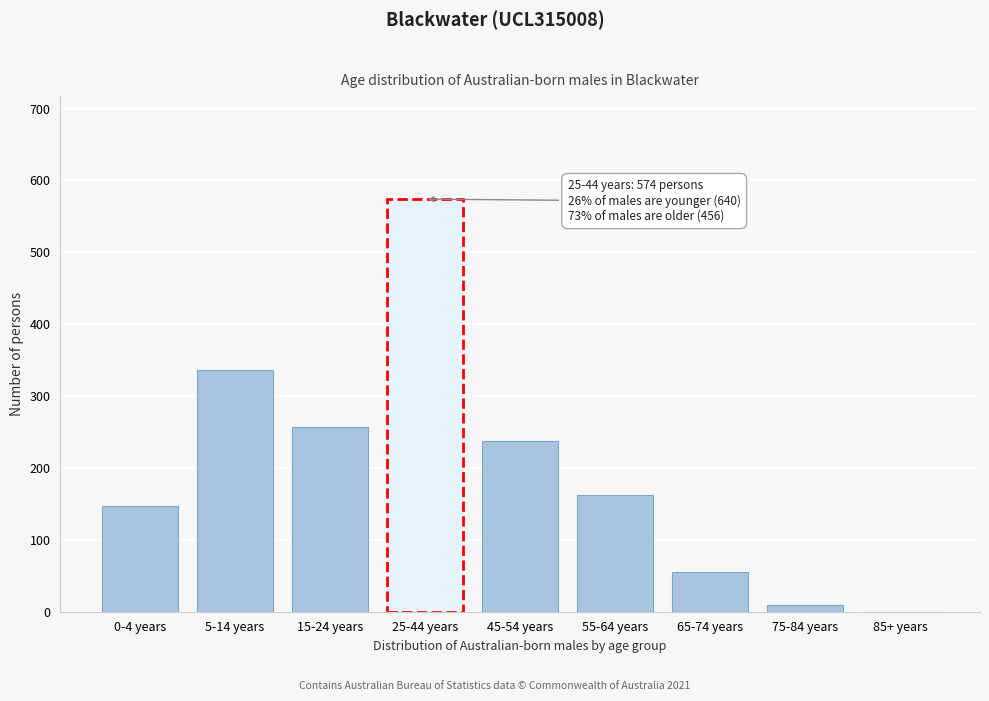

Reading left to right, what are all the values shown in this chart?

0-4 years=147	5-14 years=336	15-24 years=257	25-44 years=574	45-54 years=238	55-64 years=163	65-74 years=55	75-84 years=10	85+ years=0